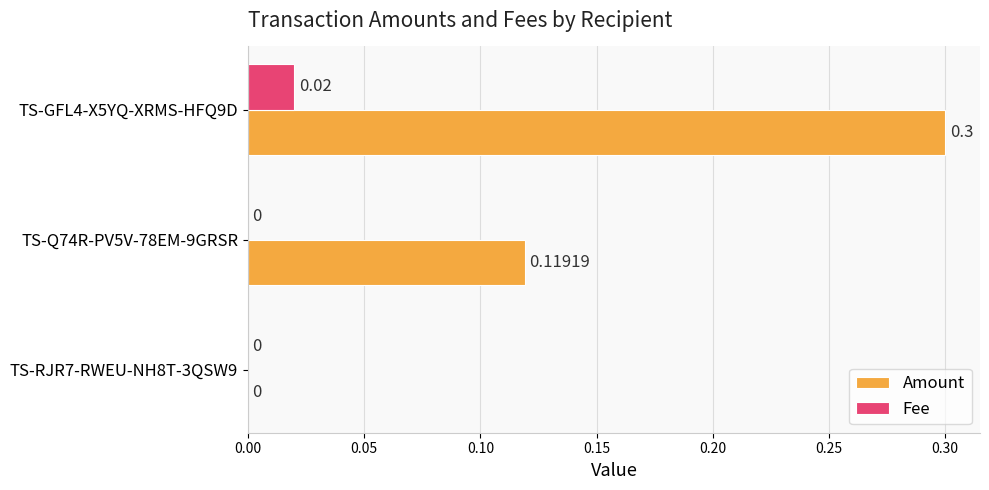

Between TS-RJR7-RWEU-NH8T-3QSW9 and TS-GFL4-X5YQ-XRMS-HFQ9D, which series saw the biggest shift?

Amount